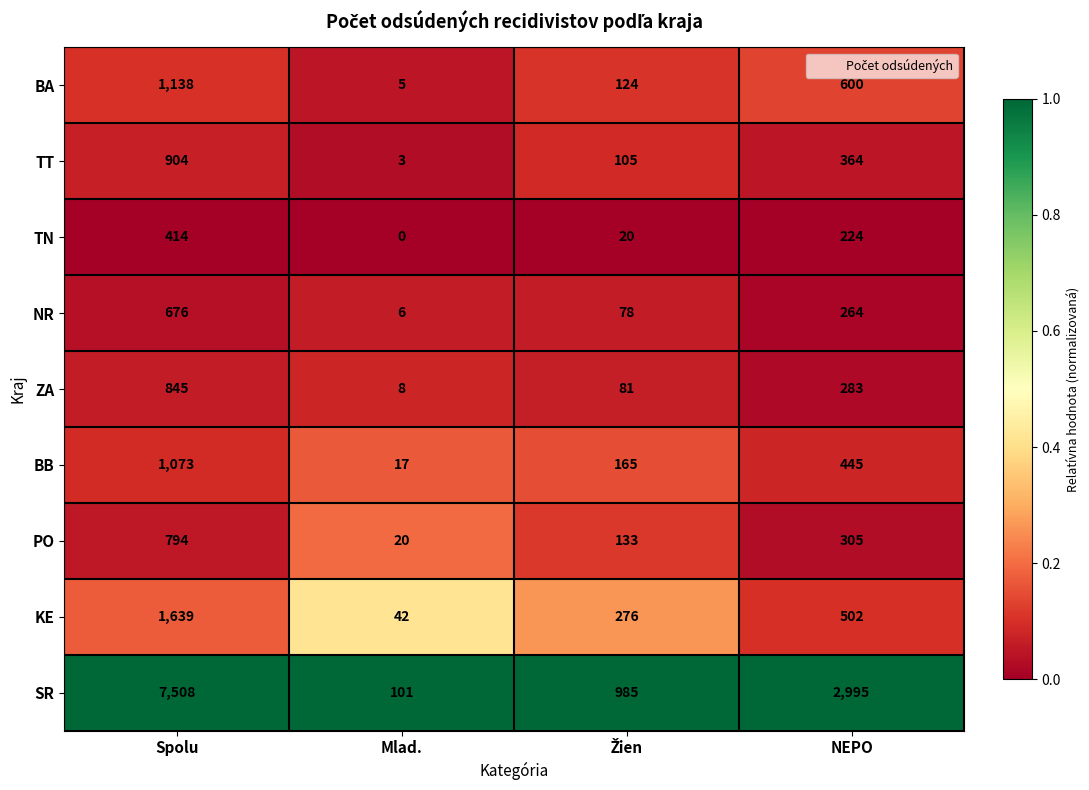

What is the approximate value of PO at Spolu?

794